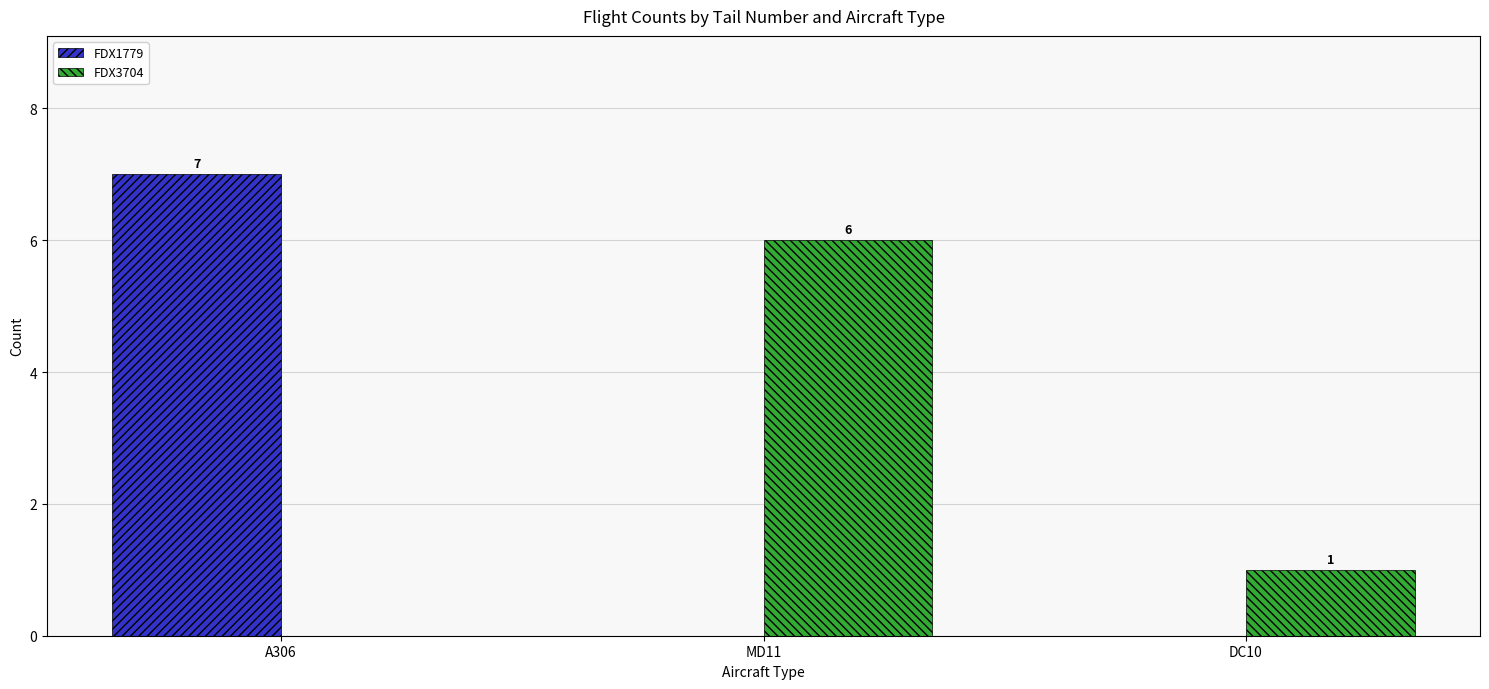

At which category is the sum across all series the highest?

A306